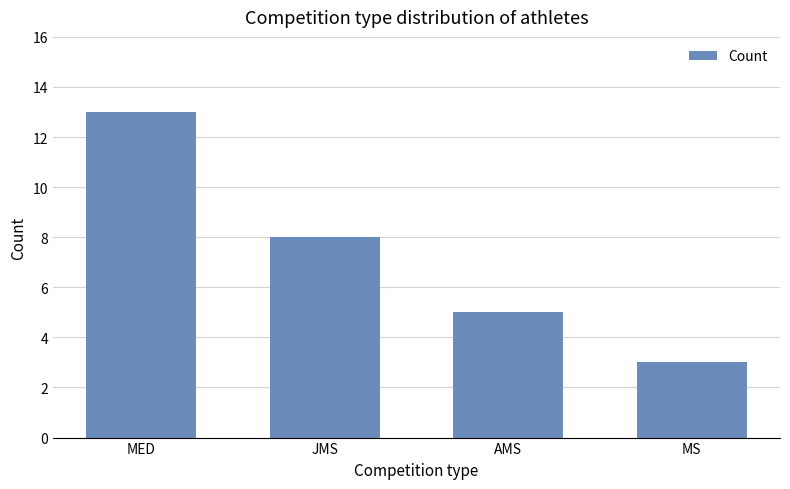

Which has a higher value, MED or AMS?

MED